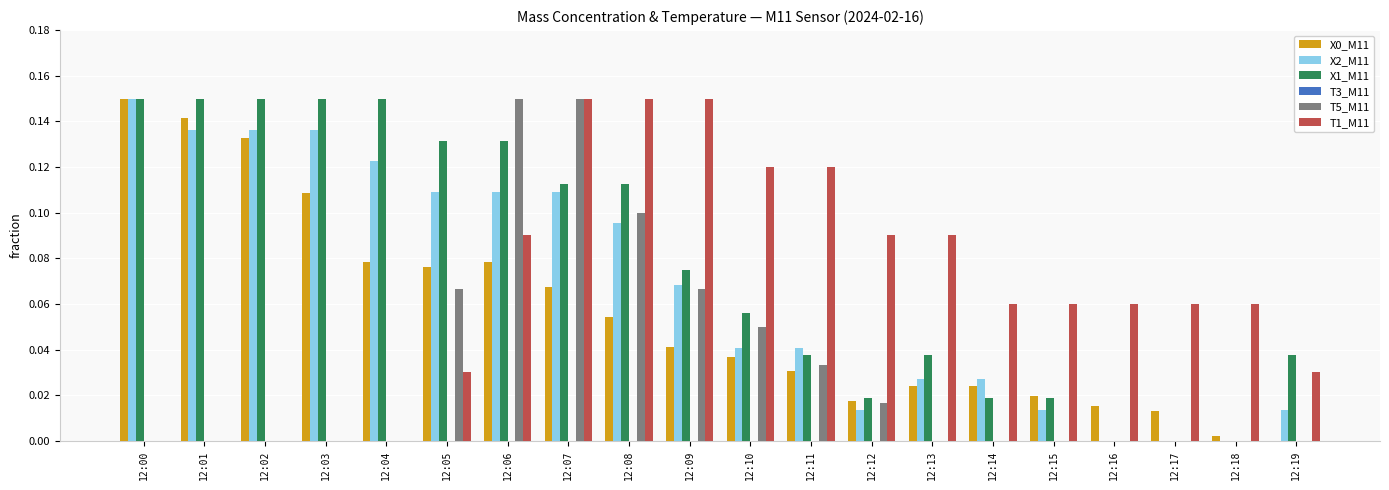

What is the sum of all X1_M11 values?

1.5